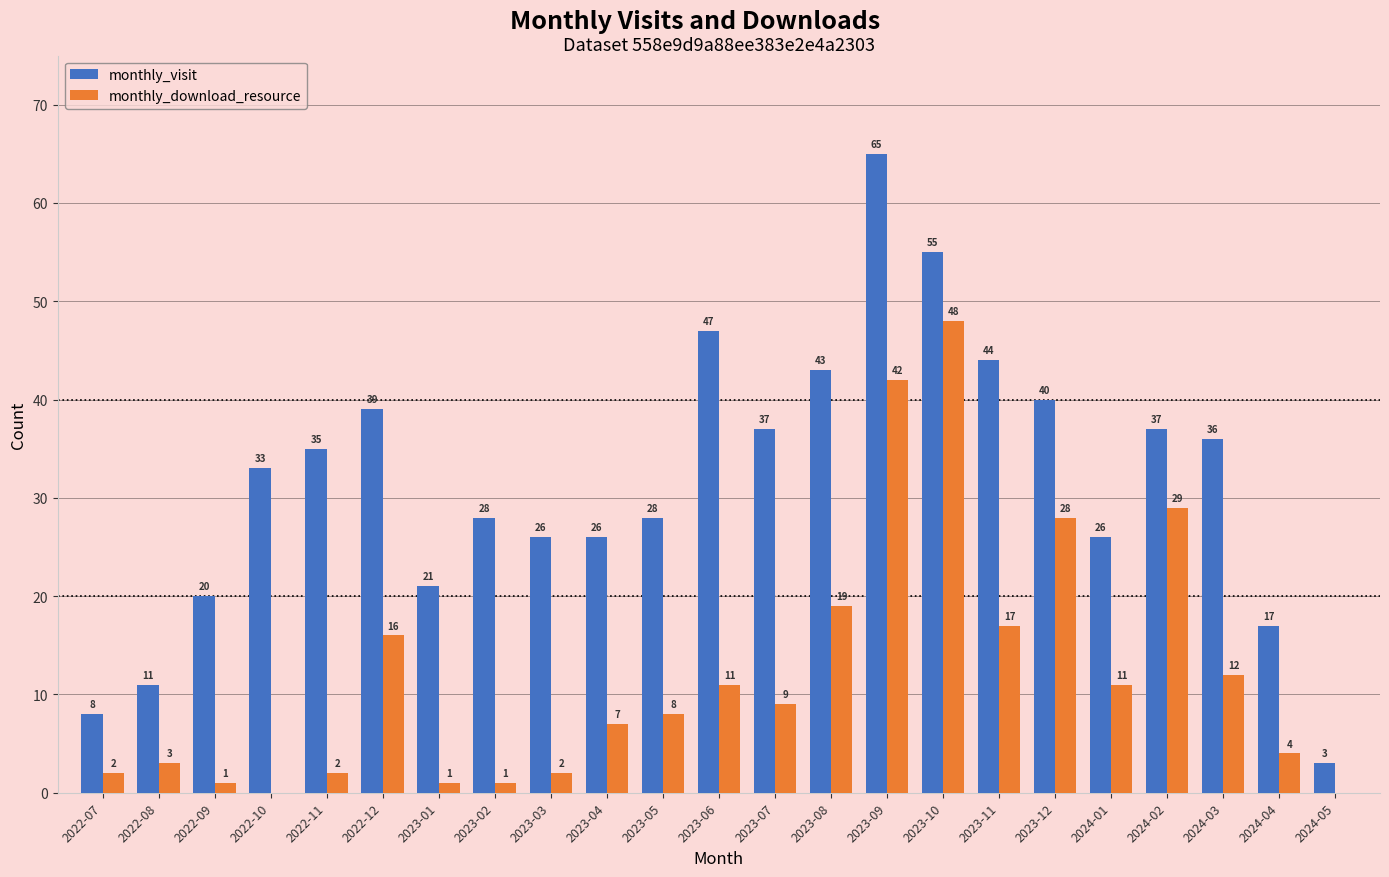

Which series changed the most between 2023-01 and 2023-04?

monthly_download_resource